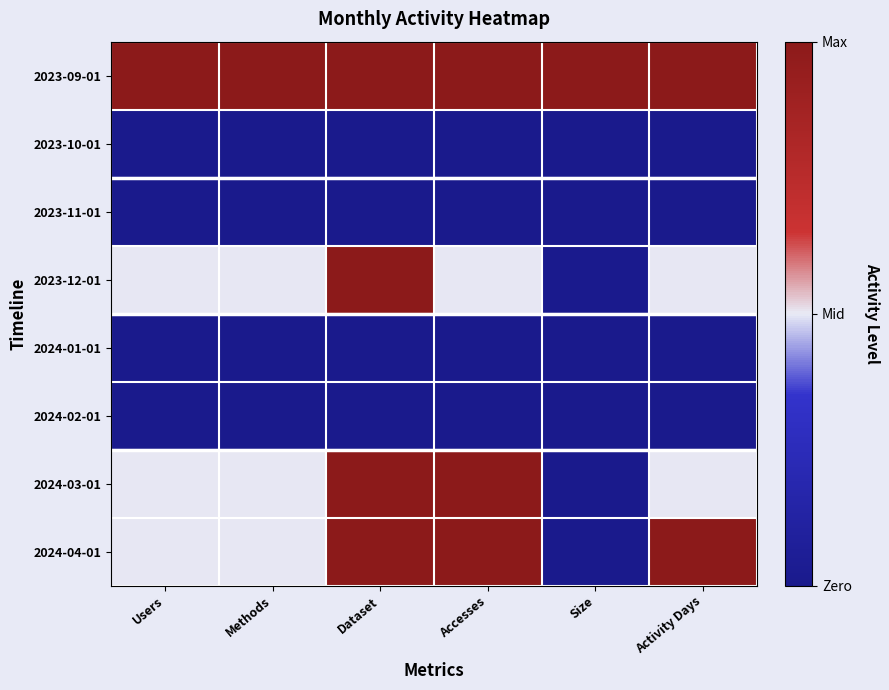

Reading left to right, list all the values displayed in this chart.

2023-09-01: Users=1.0	Methods=1.0	Dataset=1.0	Accesses=1.0	Size=1.0	Activity Days=1.0
2023-10-01: Users=0.0	Methods=0.0	Dataset=0.0	Accesses=0.0	Size=0.0	Activity Days=0.0
2023-11-01: Users=0.0	Methods=0.0	Dataset=0.0	Accesses=0.0	Size=0.0	Activity Days=0.0
2023-12-01: Users=0.5	Methods=0.5	Dataset=1.0	Accesses=0.5	Size=0.0	Activity Days=0.5
2024-01-01: Users=0.0	Methods=0.0	Dataset=0.0	Accesses=0.0	Size=0.0	Activity Days=0.0
2024-02-01: Users=0.0	Methods=0.0	Dataset=0.0	Accesses=0.0	Size=0.0	Activity Days=0.0
2024-03-01: Users=0.5	Methods=0.5	Dataset=1.0	Accesses=1.0	Size=0.0	Activity Days=0.5
2024-04-01: Users=0.5	Methods=0.5	Dataset=1.0	Accesses=1.0	Size=0.0	Activity Days=1.0